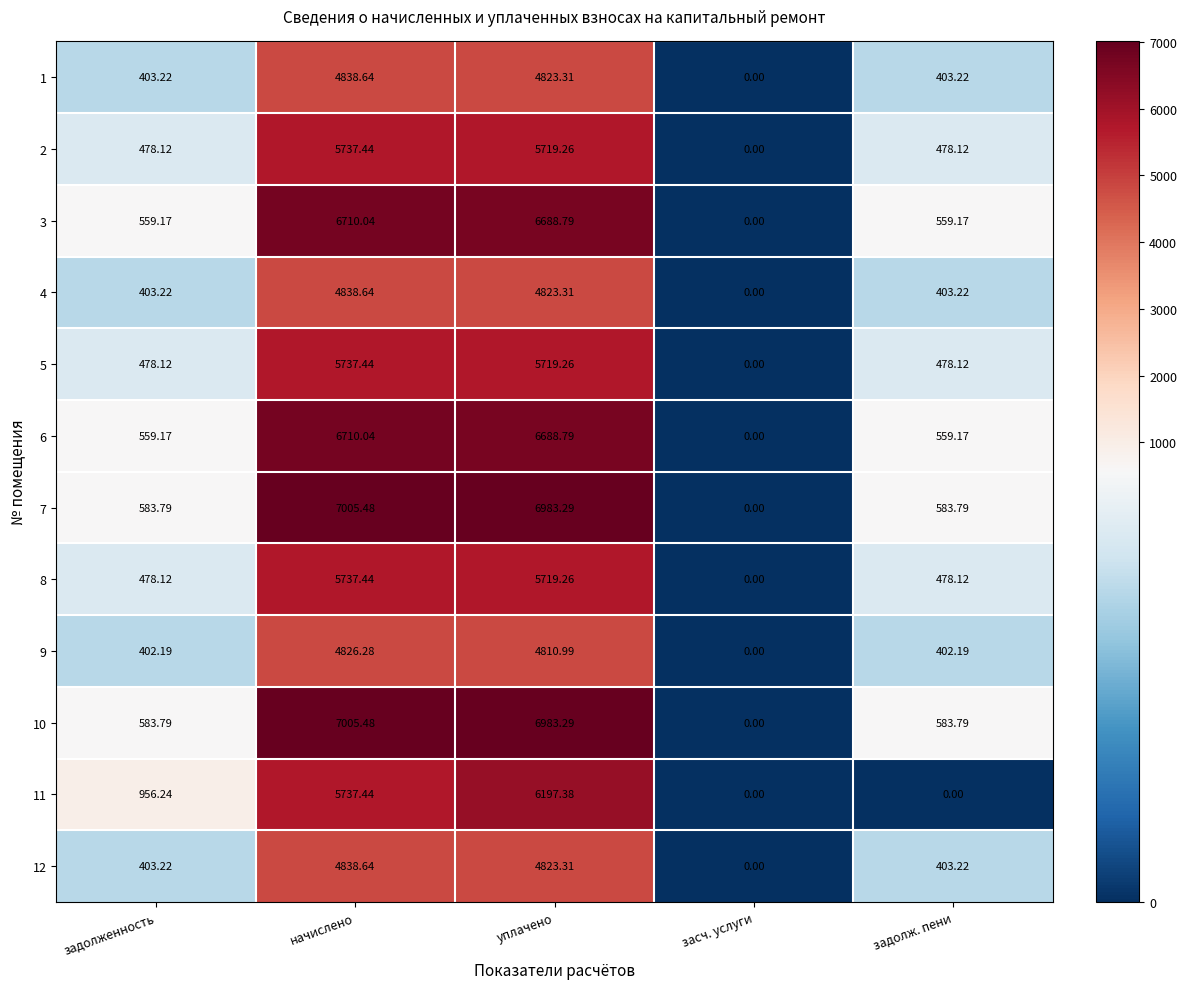

What is the total value across all series at начислено?

69723.0